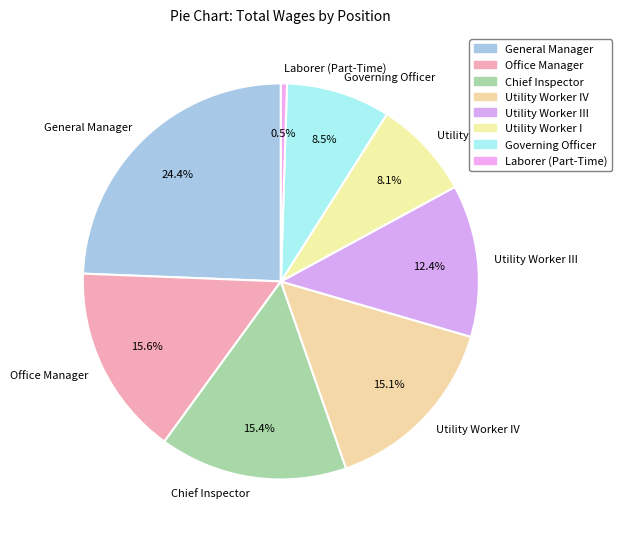

To the nearest percent, what is the difference between the Utility Worker IV and Utility Worker III slice percentages?

3%